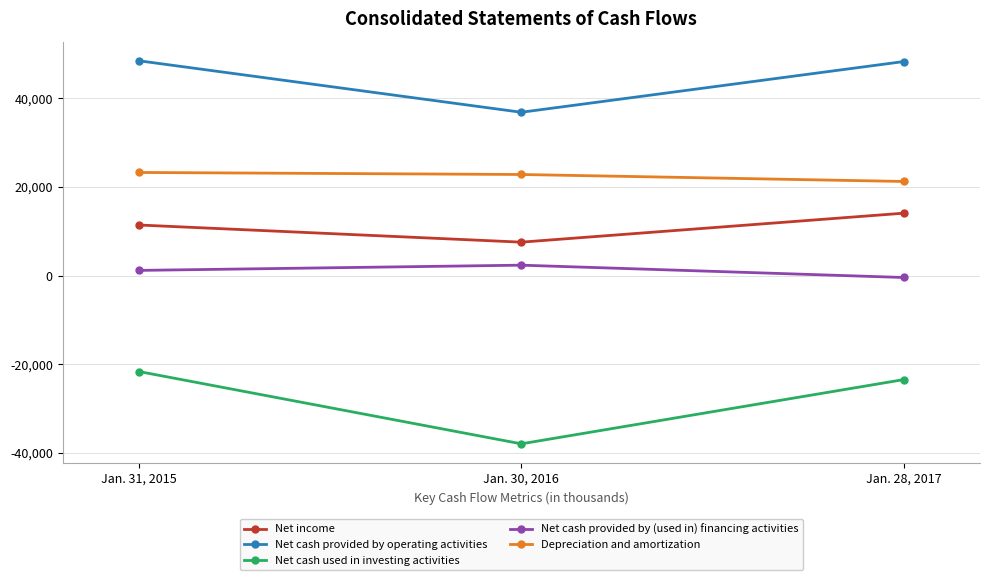

How many series are shown in this chart?

5